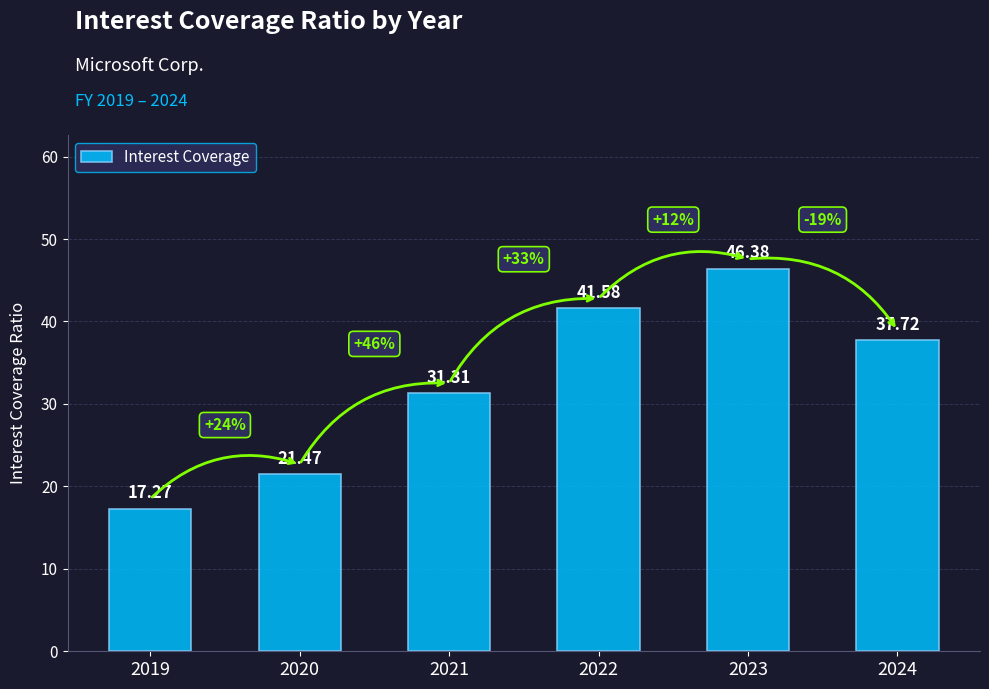

Rank the categories by value from lowest to highest.

2019, 2020, 2021, 2024, 2022, 2023